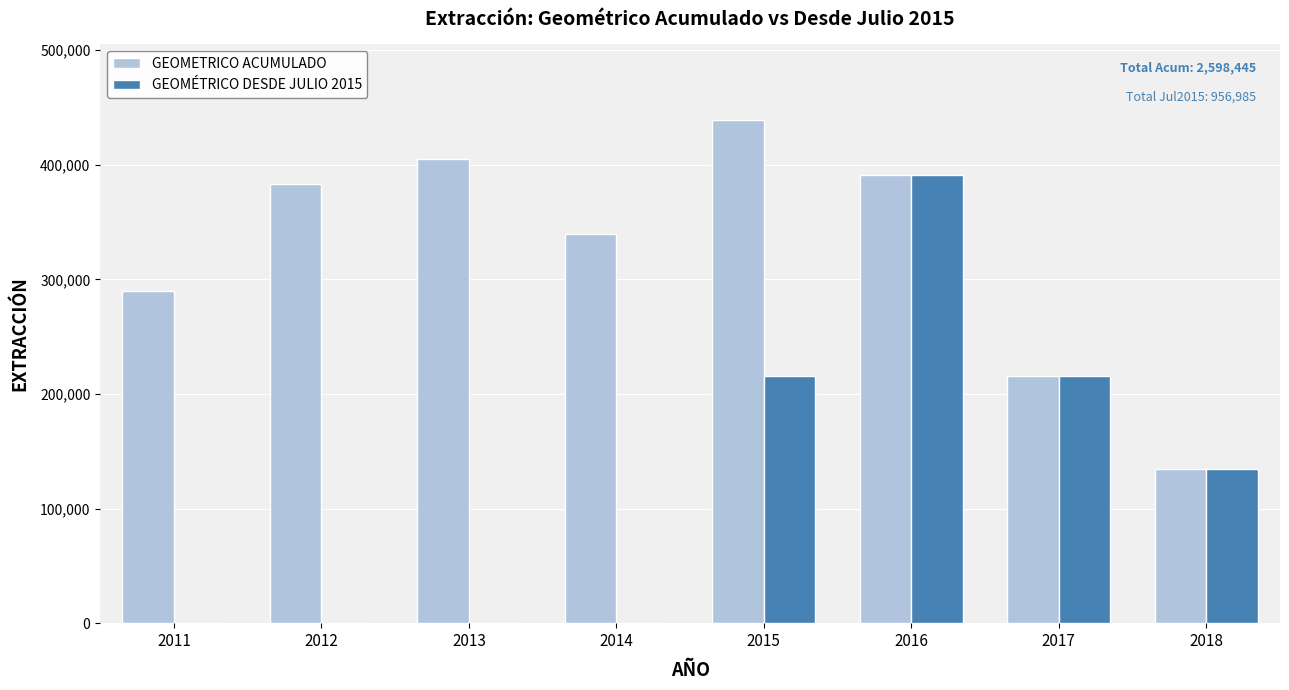

Which series changed the most between 2013 and 2015?

GEOMÉTRICO DESDE JULIO 2015